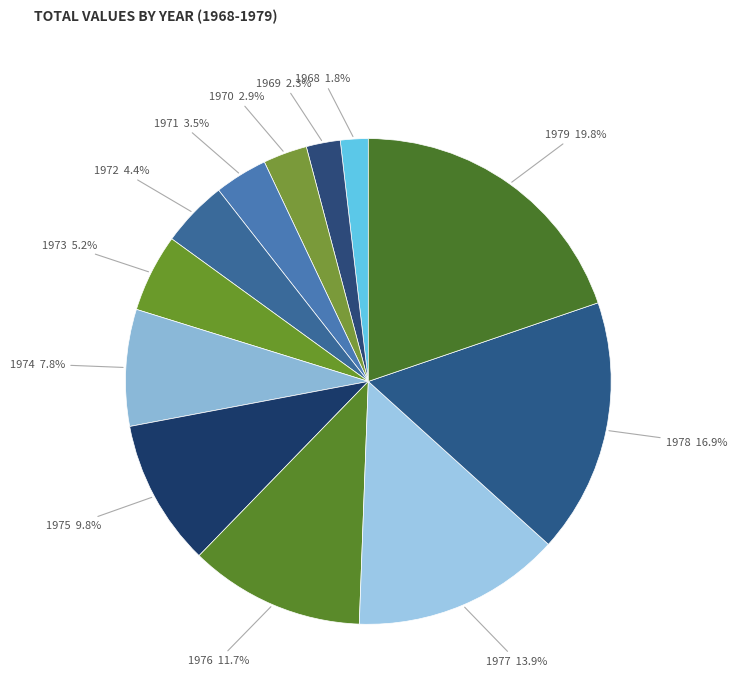

How many segments does this pie chart have?

12